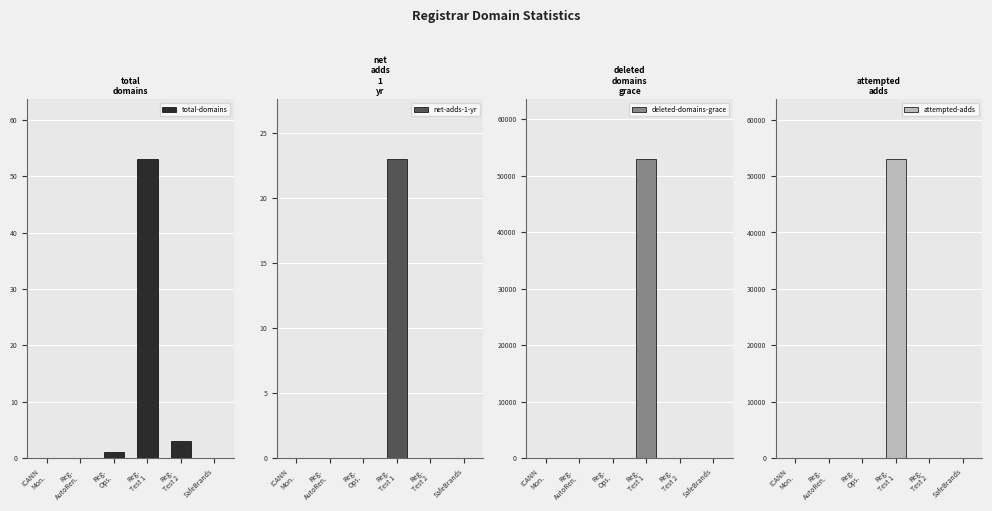

The attempted-adds series shows 0 at SafeBrands. True or false?

True